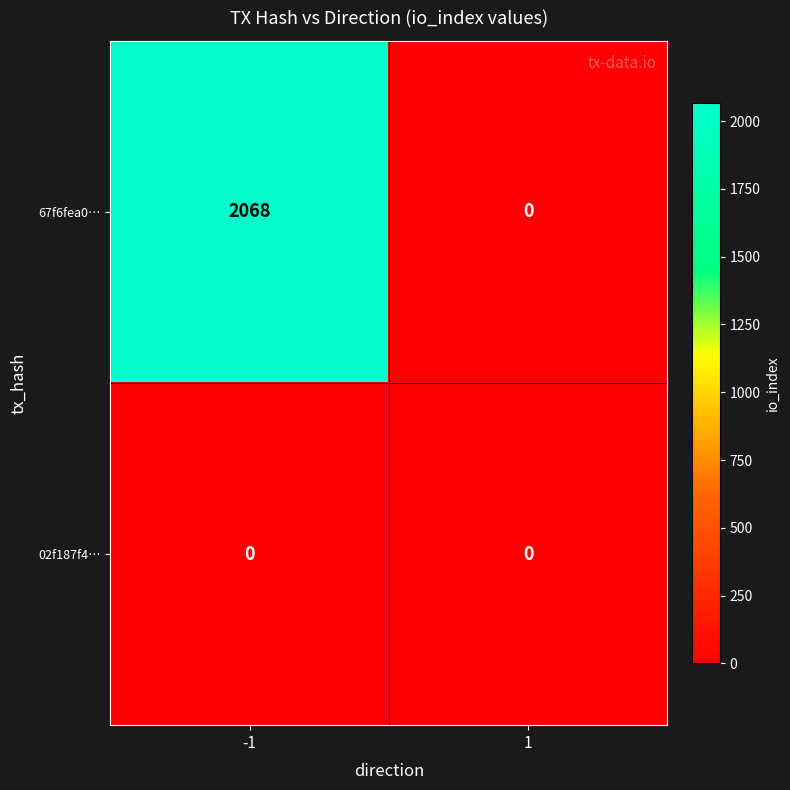

Rank the series by their maximum value, from lowest to highest.

02f187f4…, 67f6fea0…